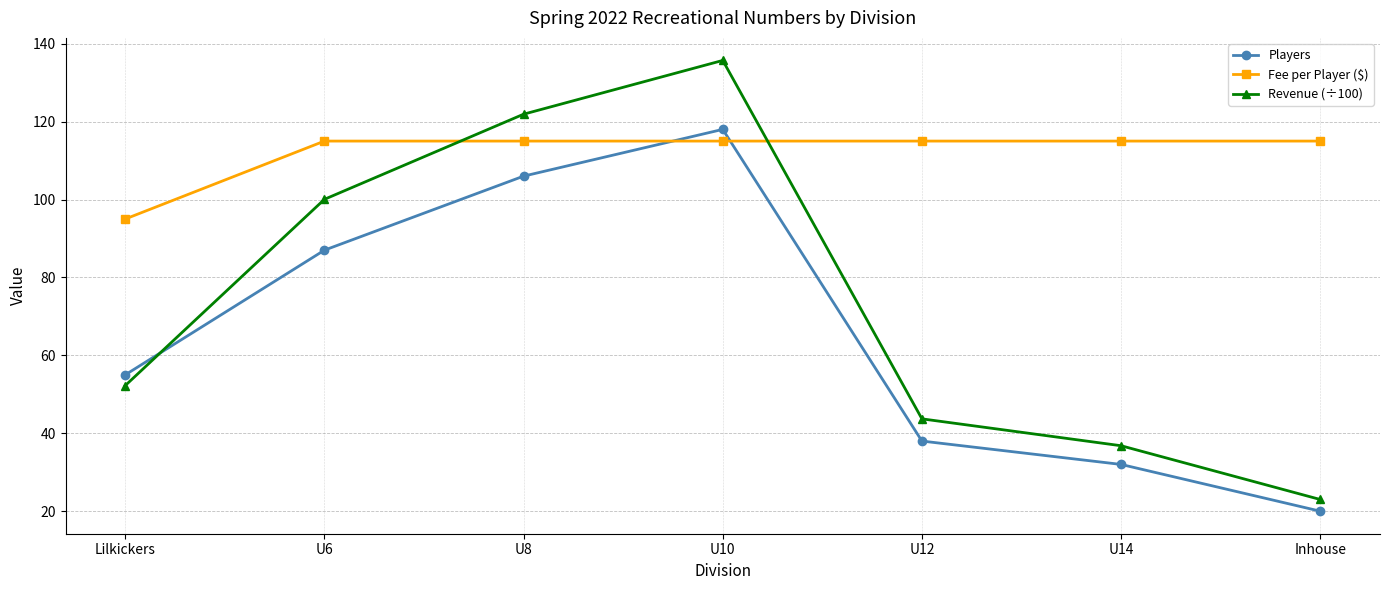

True or false: Players has more than 0 interior local peaks.

True